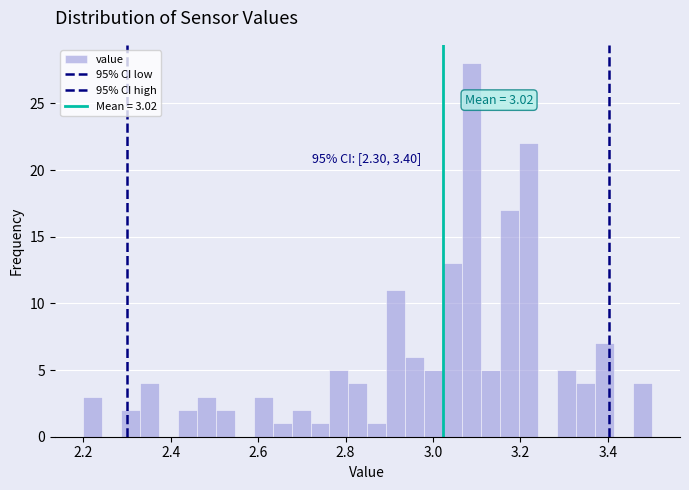

Around what value on the x-axis is the tallest bar? Give the approximate position of its centre, as read against the axis.

3.08